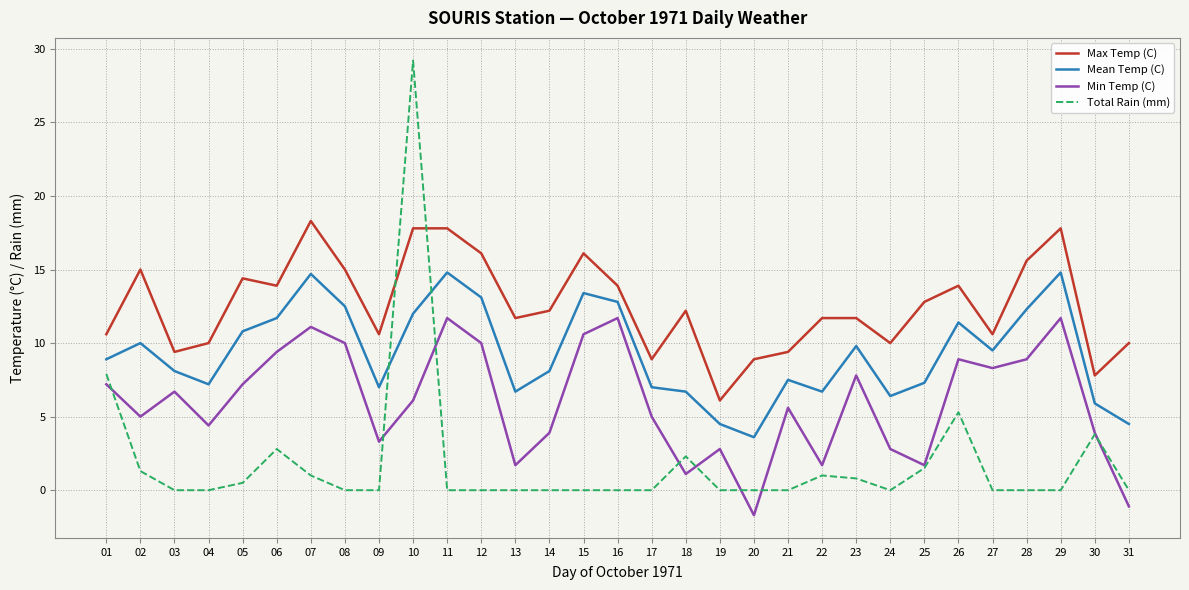

Rank the series at 28 from lowest to highest value.

Total Rain (mm), Min Temp (C), Mean Temp (C), Max Temp (C)